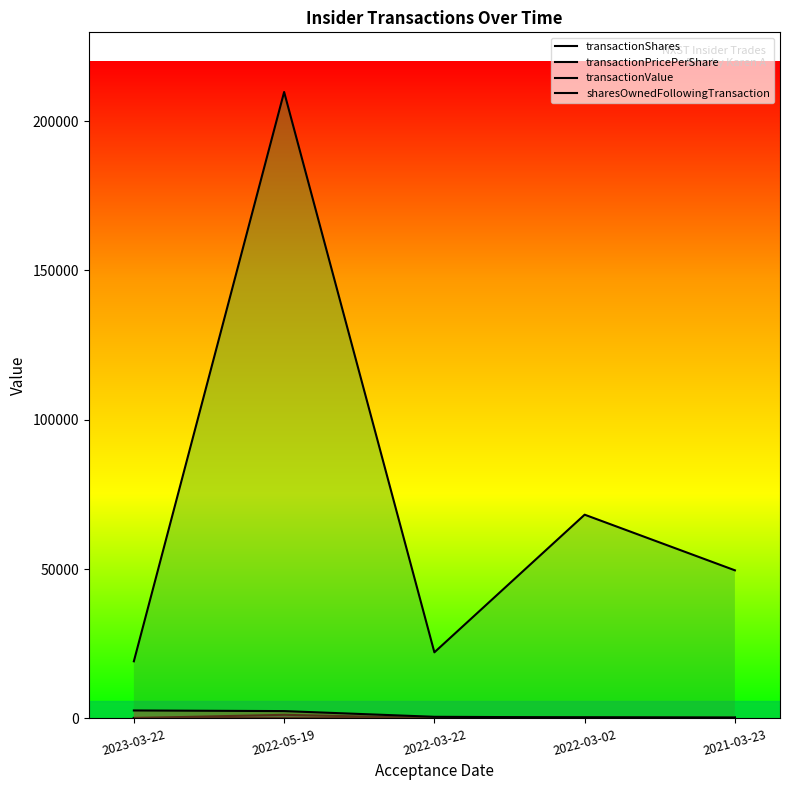

The transactionValue series shows 98027.1 at 2022-05-19. True or false?

False